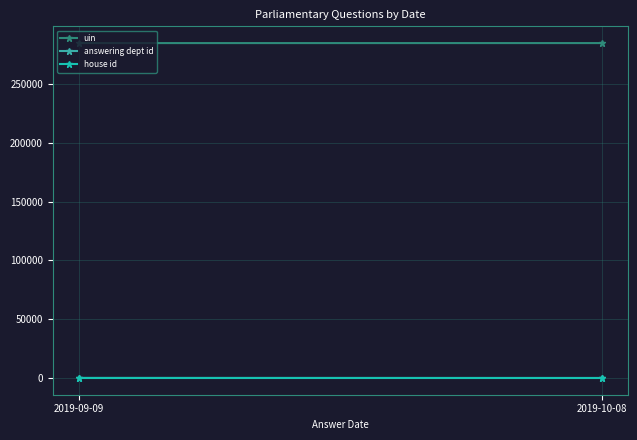

What is the label of the 1st point from the left?

2019-09-09